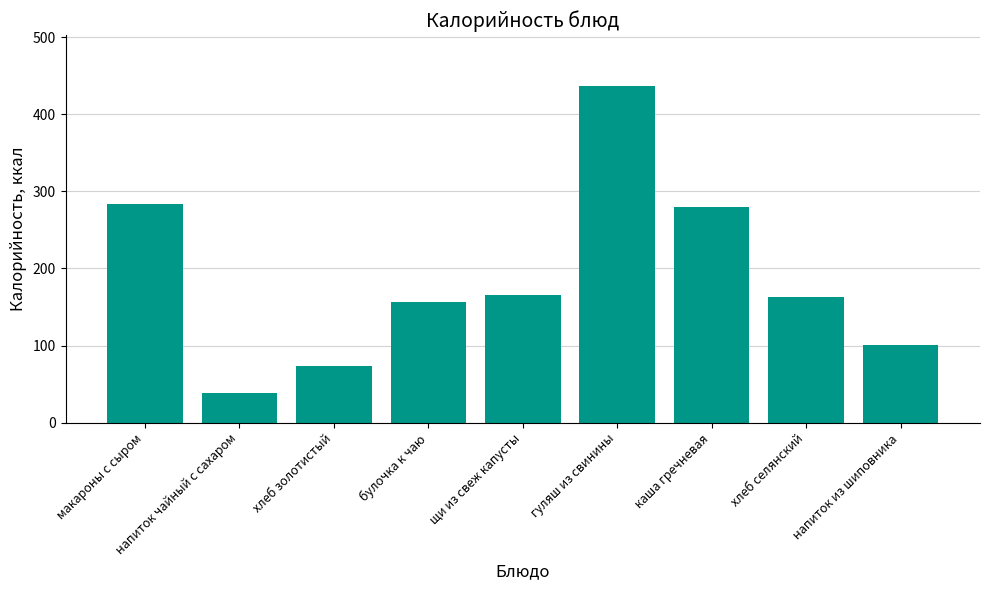

True or false: the data shows 70 at напиток чайный с сахаром.

False